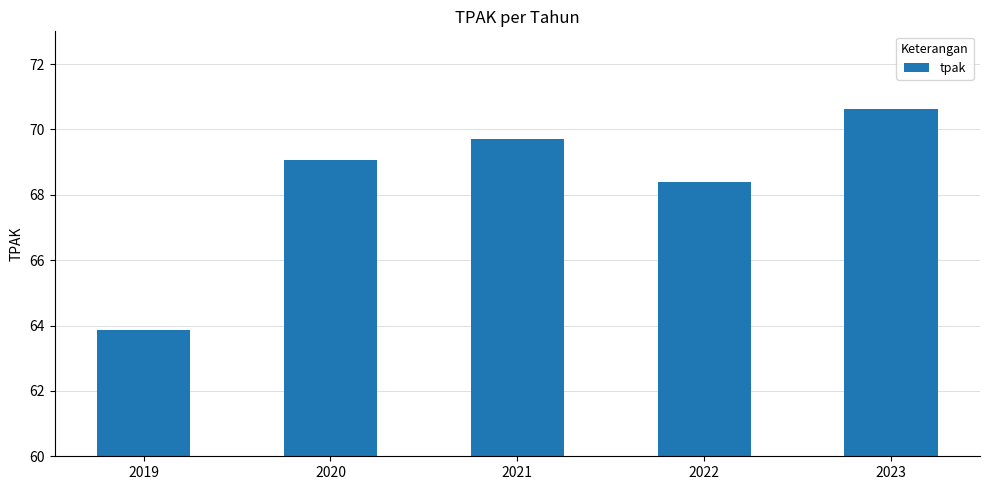

List the labels in order of value, largest first.

2023, 2021, 2020, 2022, 2019